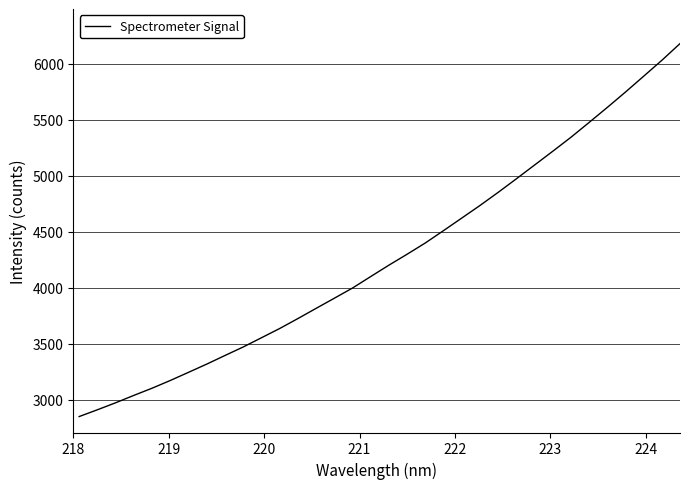

What is the minimum value shown in the chart?

2849.0